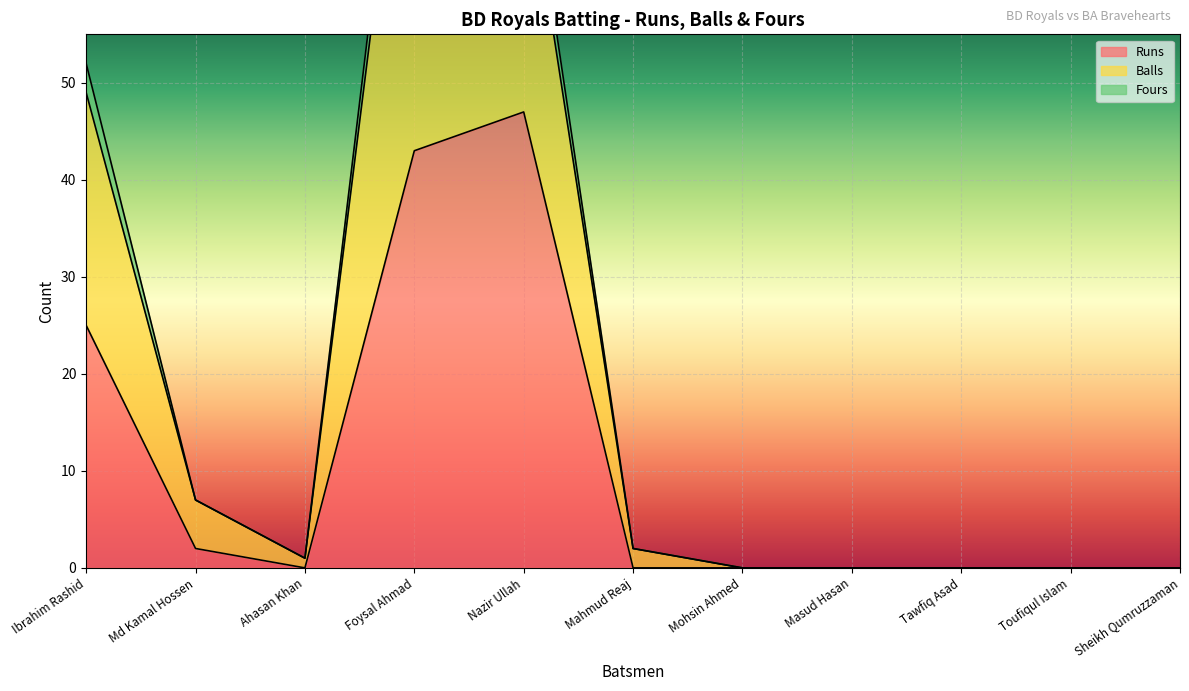

True or false: Balls has a value of 1 at Ahasan Khan.

True